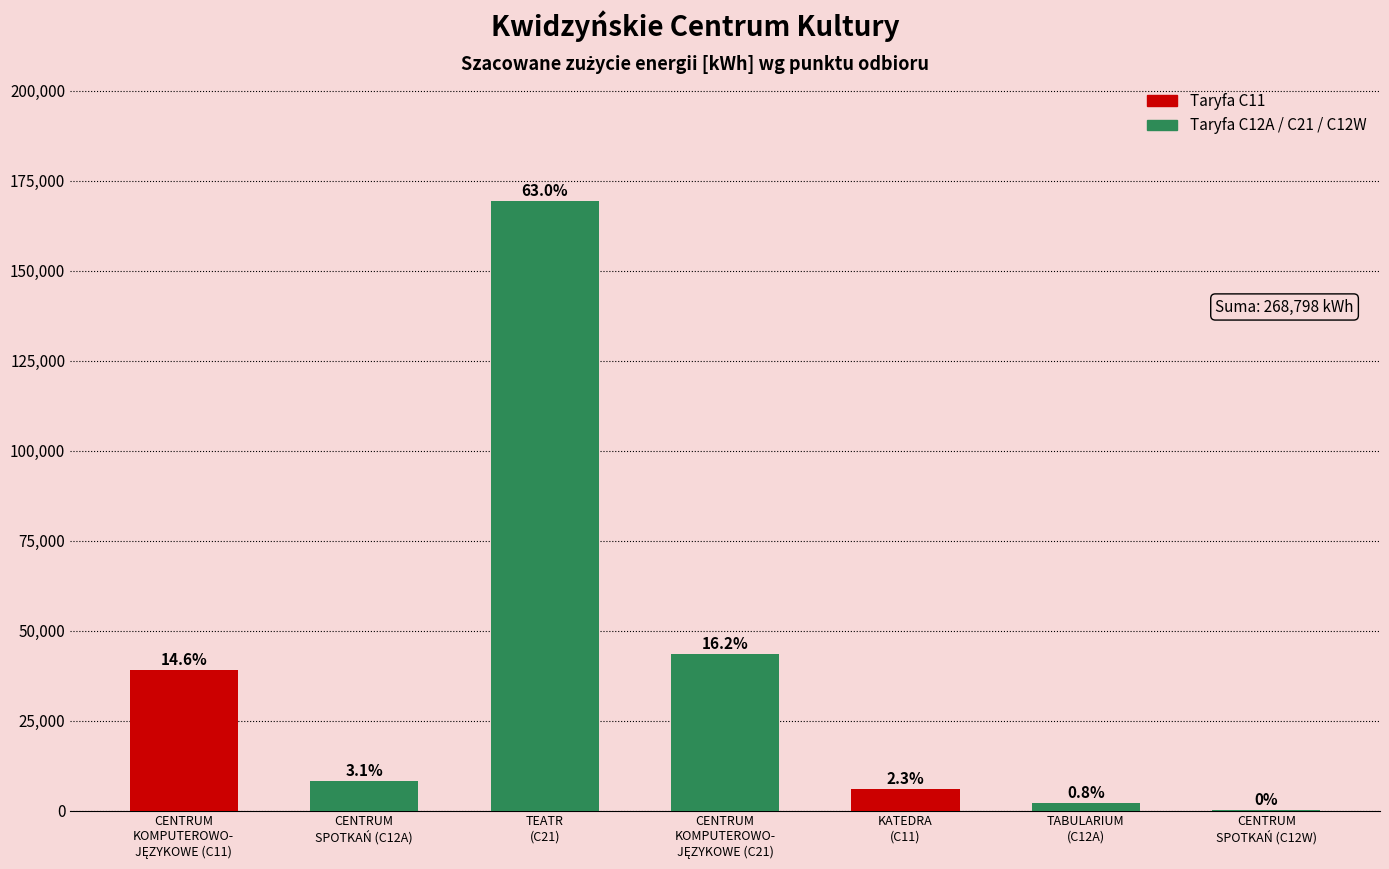

Read the value at CENTRUM
KOMPUTEROWO-
JĘZYKOWE (C11), to the nearest 100.

39200